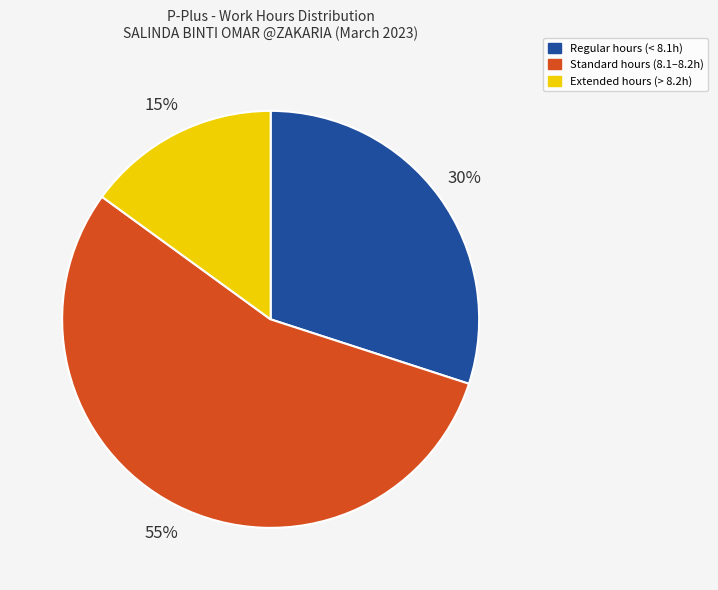

Is the sum of Regular hours (< 8.1h) and Extended hours (> 8.2h) greater than half?

No